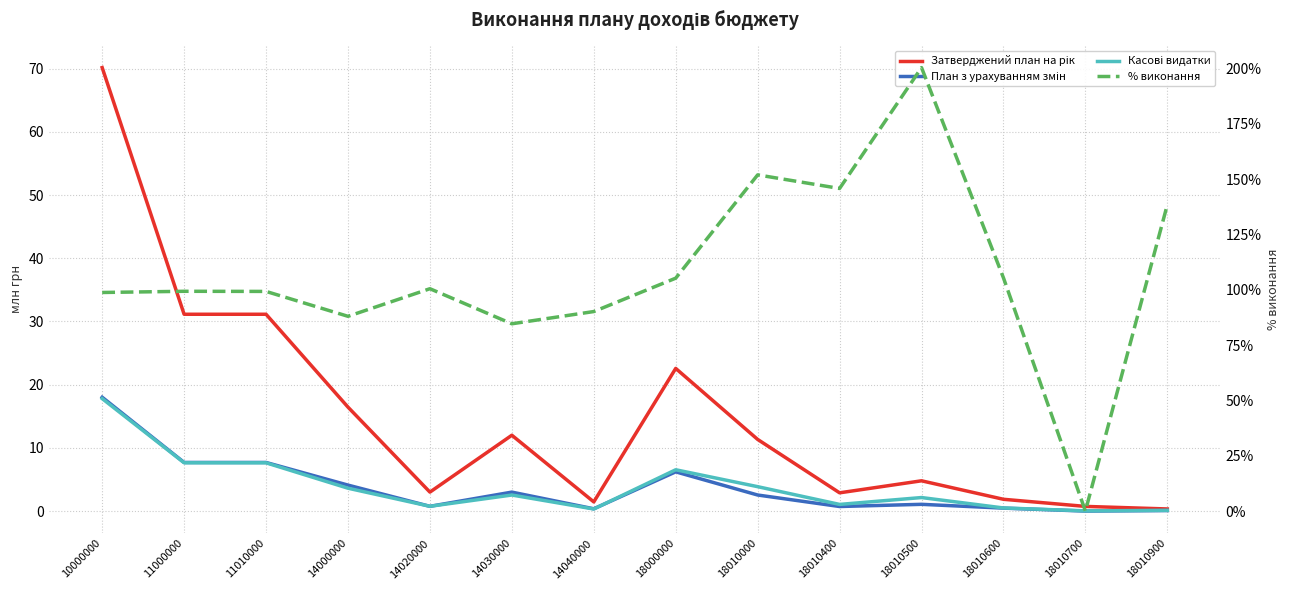

Reading right to left, list all the values displayed in this chart.

Затверджений план на рік: 18010900=0.3	18010700=0.7	18010600=1.9	18010500=4.8	18010400=2.9	18010000=11.3	18000000=22.6	14040000=1.4	14030000=12.0	14020000=3.0	14000000=16.4	11010000=31.1	11000000=31.1	10000000=70.2
План з урахуванням змін: 18010900=0.1	18010700=0.0	18010600=0.5	18010500=1.1	18010400=0.7	18010000=2.5	18000000=6.2	14040000=0.4	14030000=3.0	14020000=0.8	14000000=4.1	11010000=7.7	11000000=7.7	10000000=18.0
Касові видатки: 18010900=0.1	18010700=0.0	18010600=0.5	18010500=2.1	18010400=1.1	18010000=3.9	18000000=6.5	14040000=0.3	14030000=2.5	14020000=0.8	14000000=3.6	11010000=7.6	11000000=7.6	10000000=17.8
% виконання: 18010900=138.5	18010700=0.0	18010600=105.4	18010500=200.5	18010400=145.8	18010000=152.0	18000000=105.3	14040000=90.2	14030000=84.7	14020000=100.5	14000000=88.0	11010000=99.3	11000000=99.3	10000000=98.8